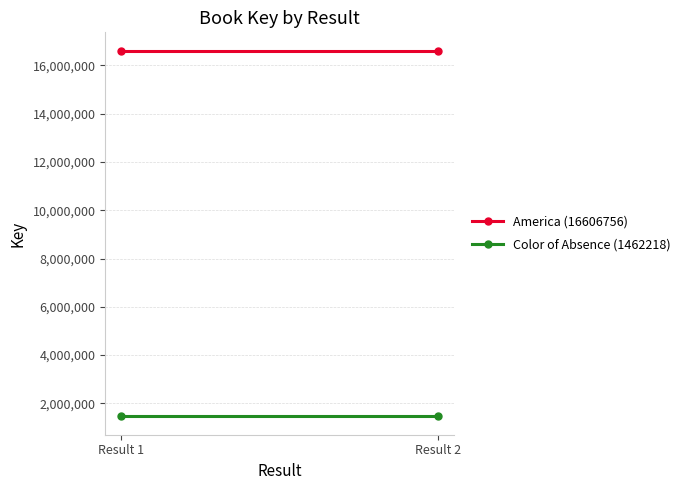

The value of Color of Absence (1462218) at Result 1 is 1462218. True or false?

True